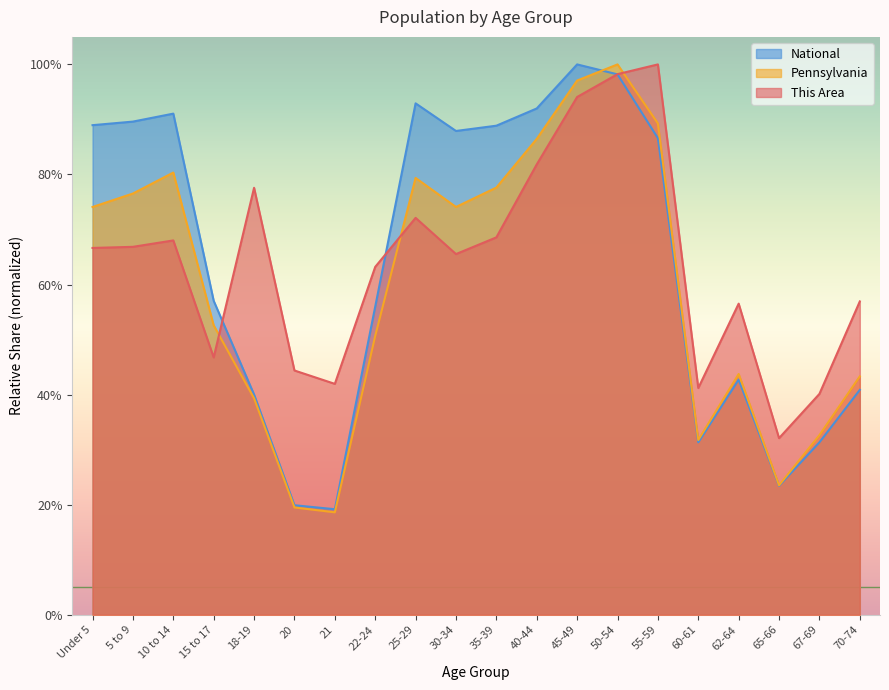

True or false: This Area has a value of 66.6 at Under 5.

True